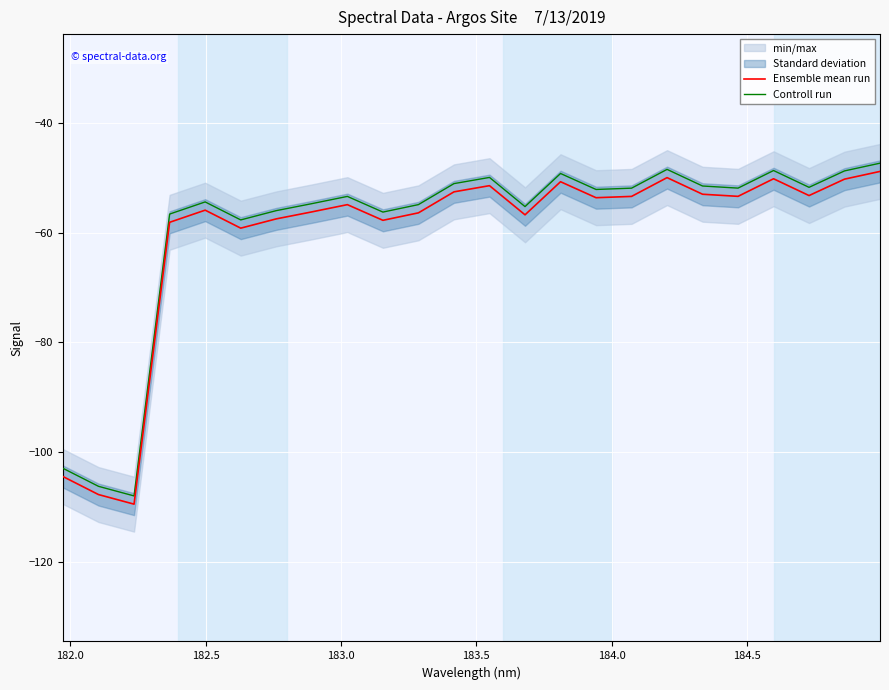

What is the minimum value for Ensemble mean run?

-109.5